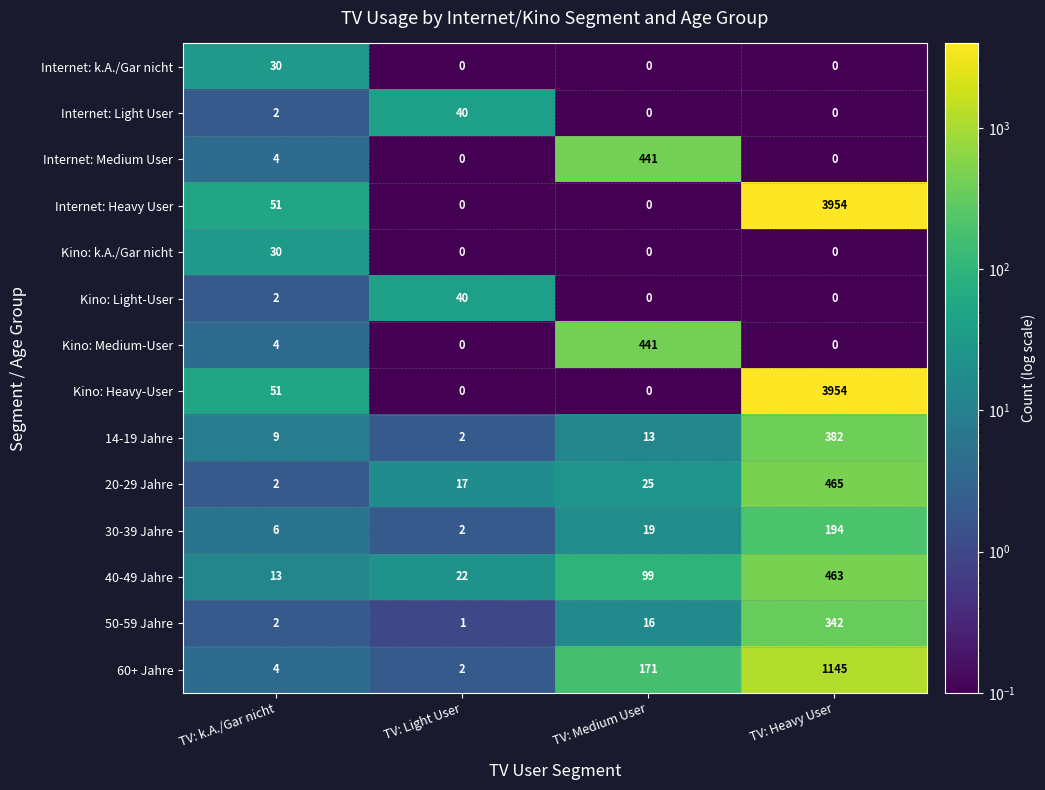

What is the difference between the 50-59 Jahre values at TV: Heavy User and TV: Light User?

341